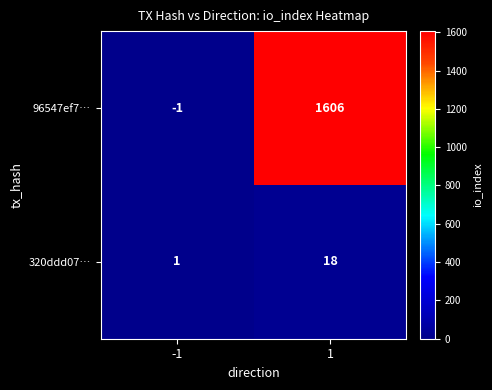

Reading right to left, extract all data points from this chart.

96547ef7…: 1606	-1
320ddd07…: 18	1